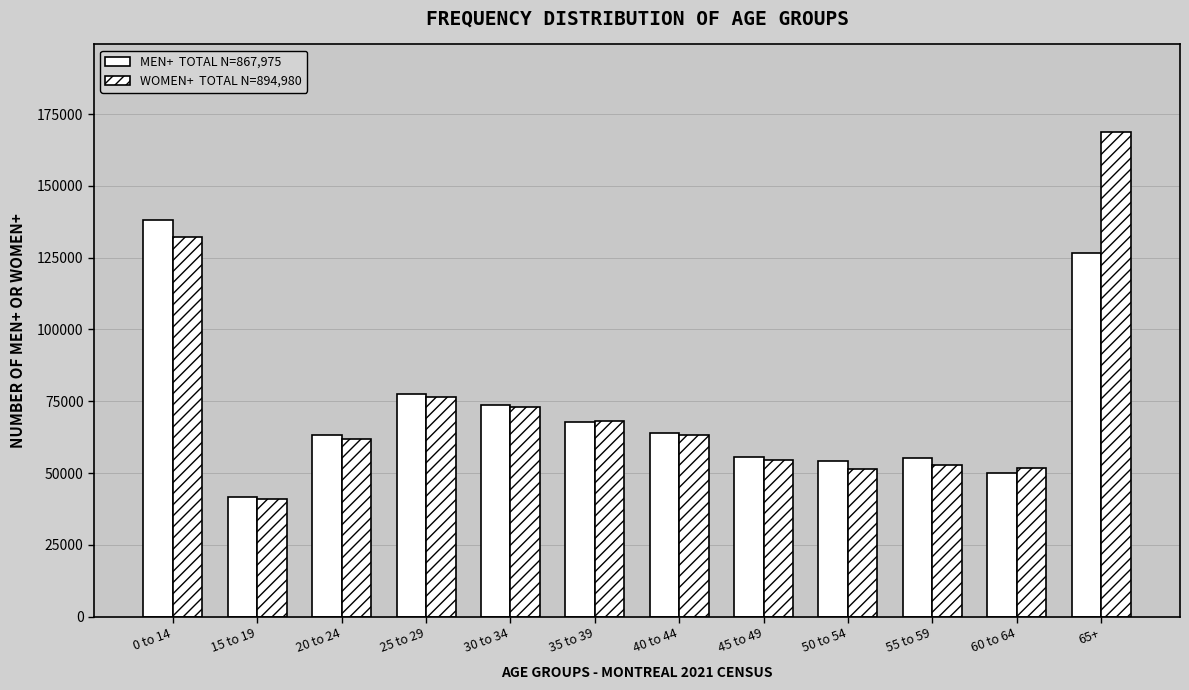

How many series are shown in this chart?

2